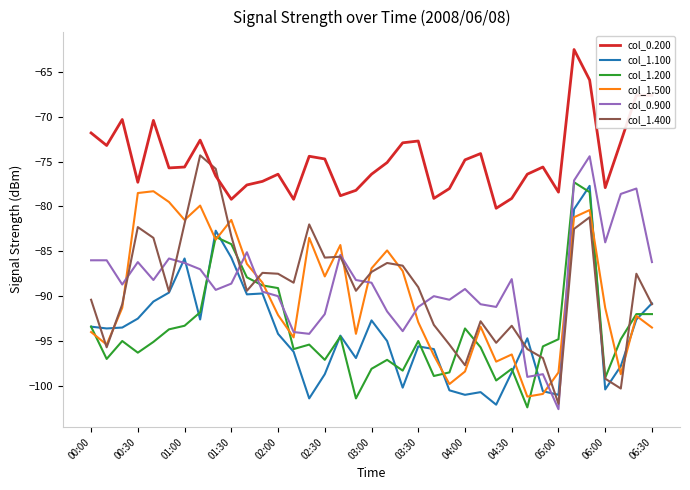

What is the smallest value displayed?

-102.6